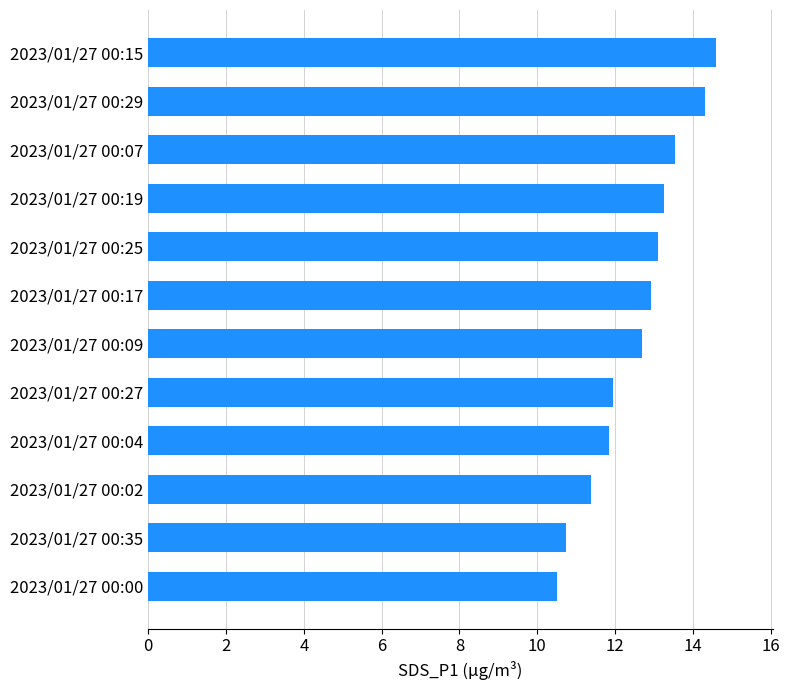

The value at 2023/01/27 00:04 is 11.8. True or false?

True